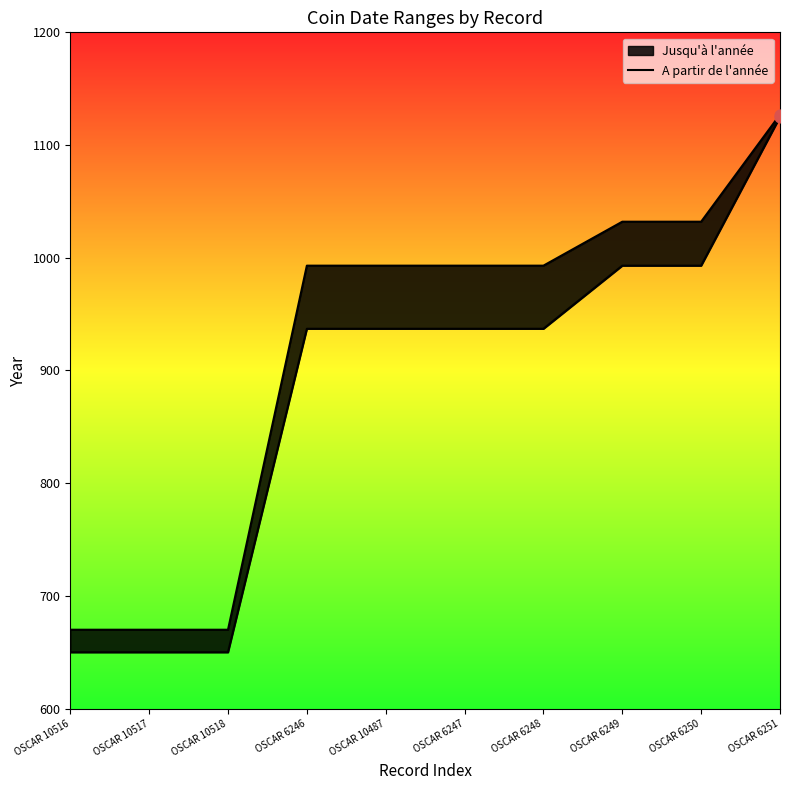

What is the change in value from OSCAR 10516 to OSCAR 6248?

+287